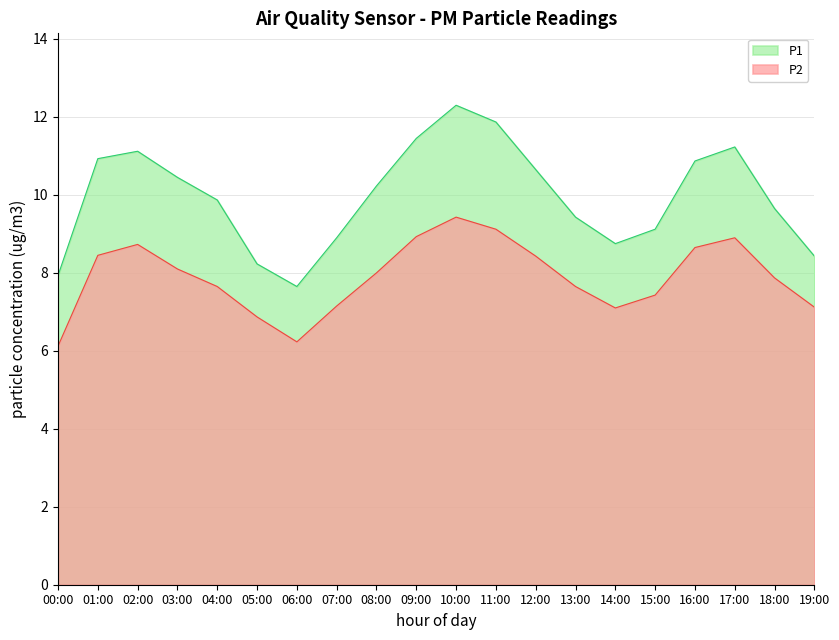

At how many categories does at least one series exceed 8?

18